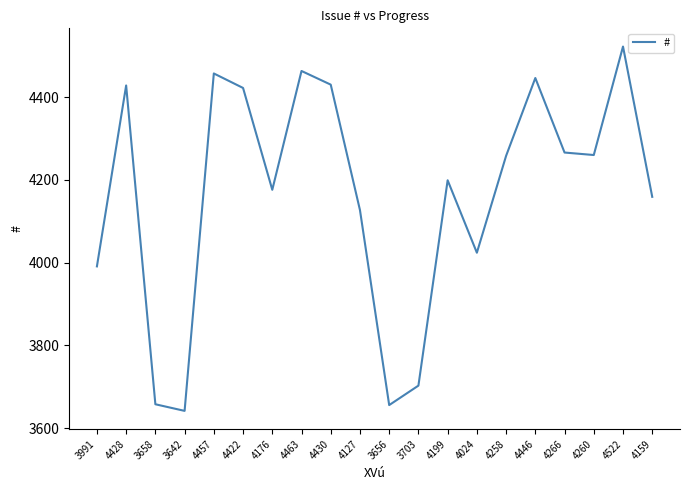

At which label is the value closest to 4082?

4127